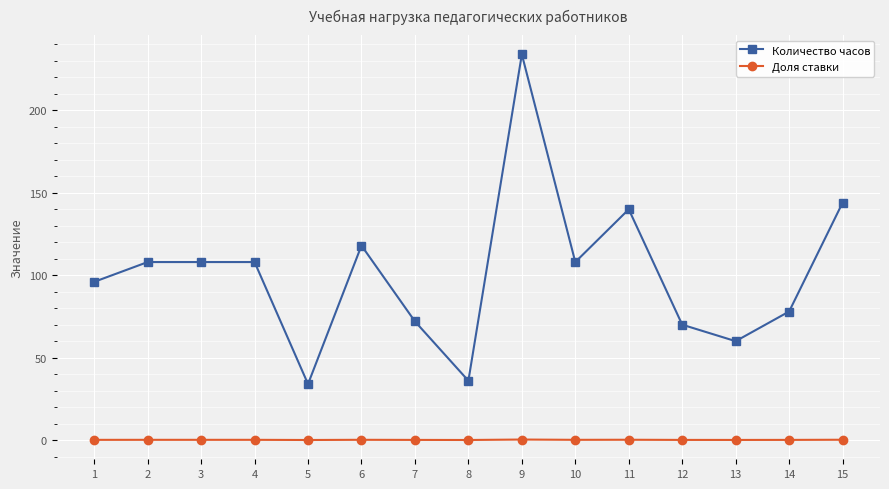

True or false: Доля ставки has more than 1 interior local peaks.

True